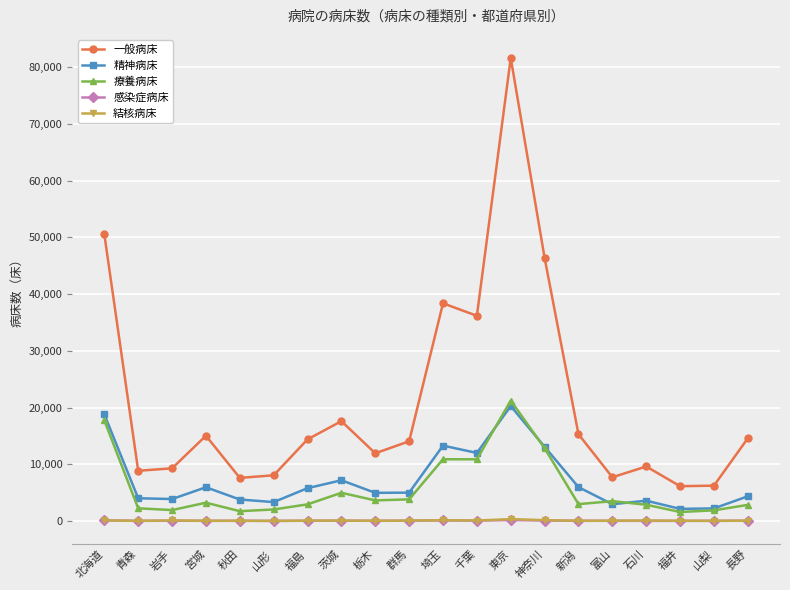

At which label does 一般病床 reach its peak?

東京